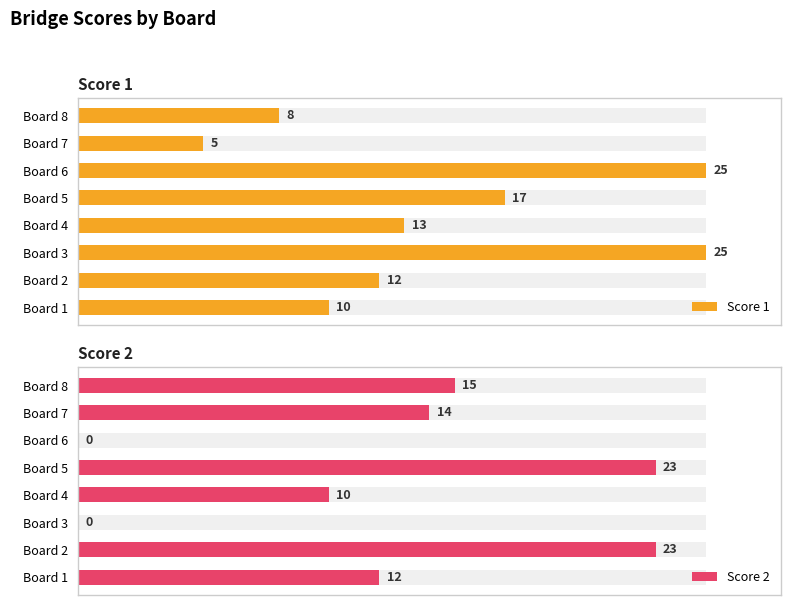

How many data points in Score 2 are above 14?

3